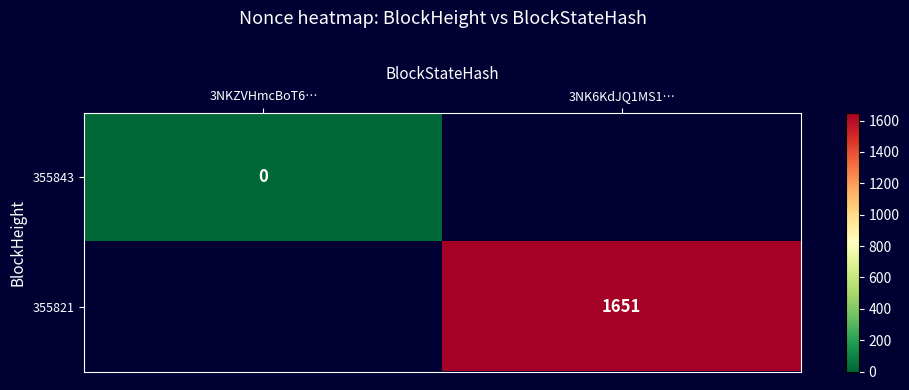

The 355821 series shows 2291 at 3NK6KdJQ1MS1…. True or false?

False